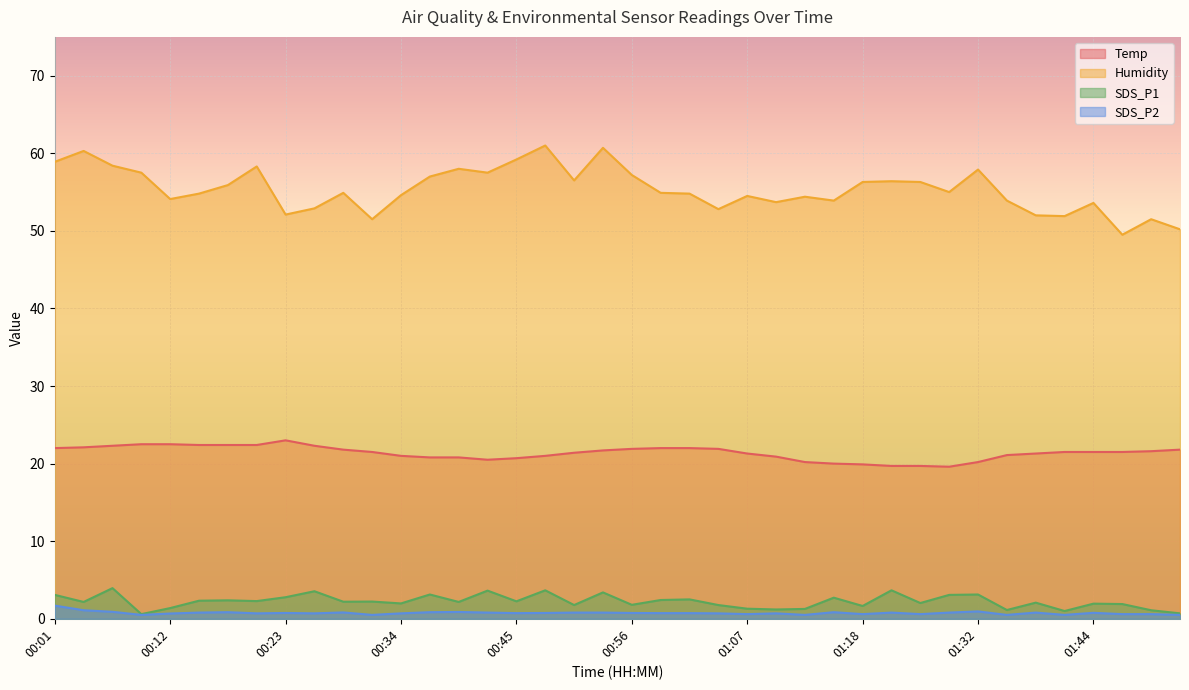

What are all the series names shown in the legend?

Temp, Humidity, SDS_P1, SDS_P2